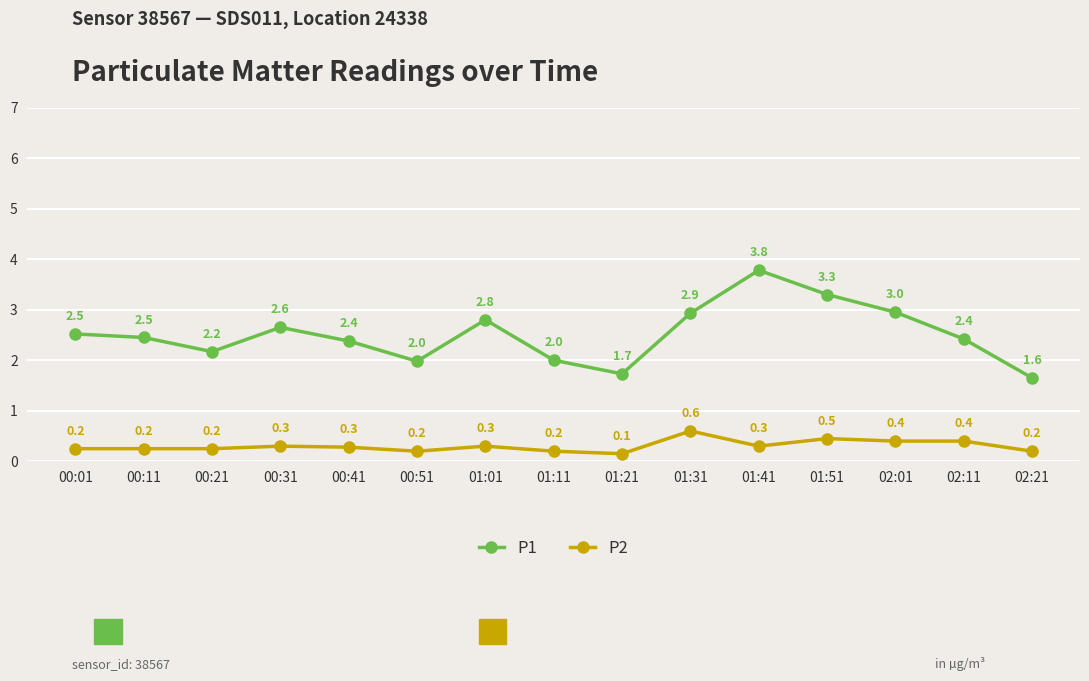

Which category has the lowest value in the P1 series?

02:21